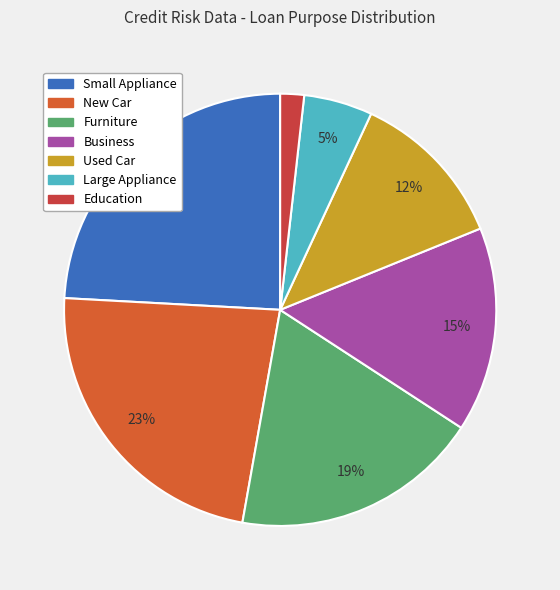

Is it true that Used Car is 20% of the pie?

False